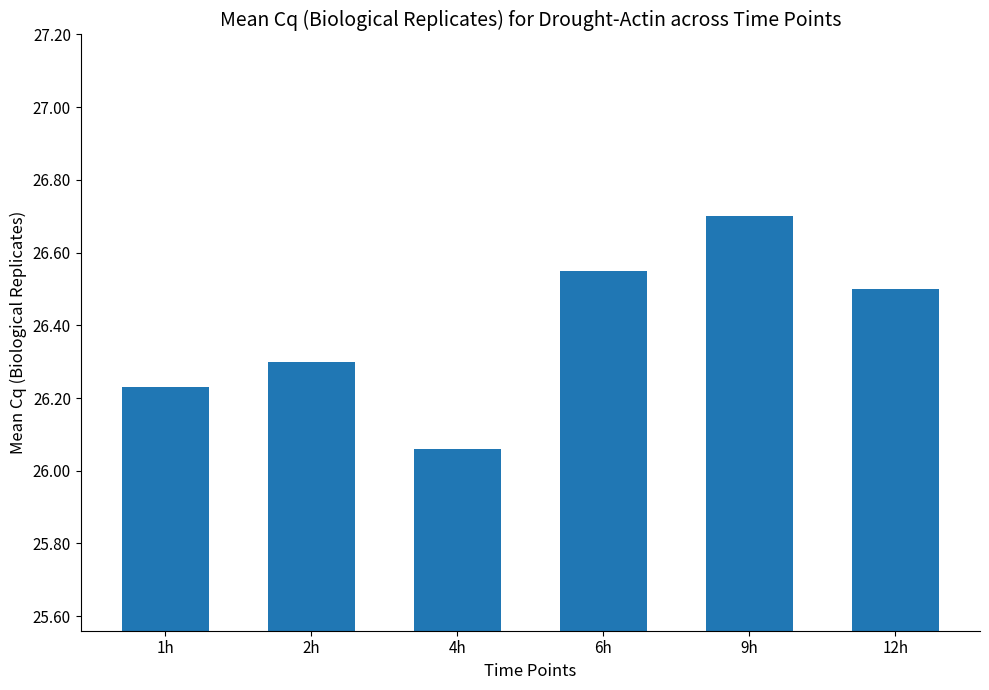

What is the value of the 5th bar from the left?

26.7